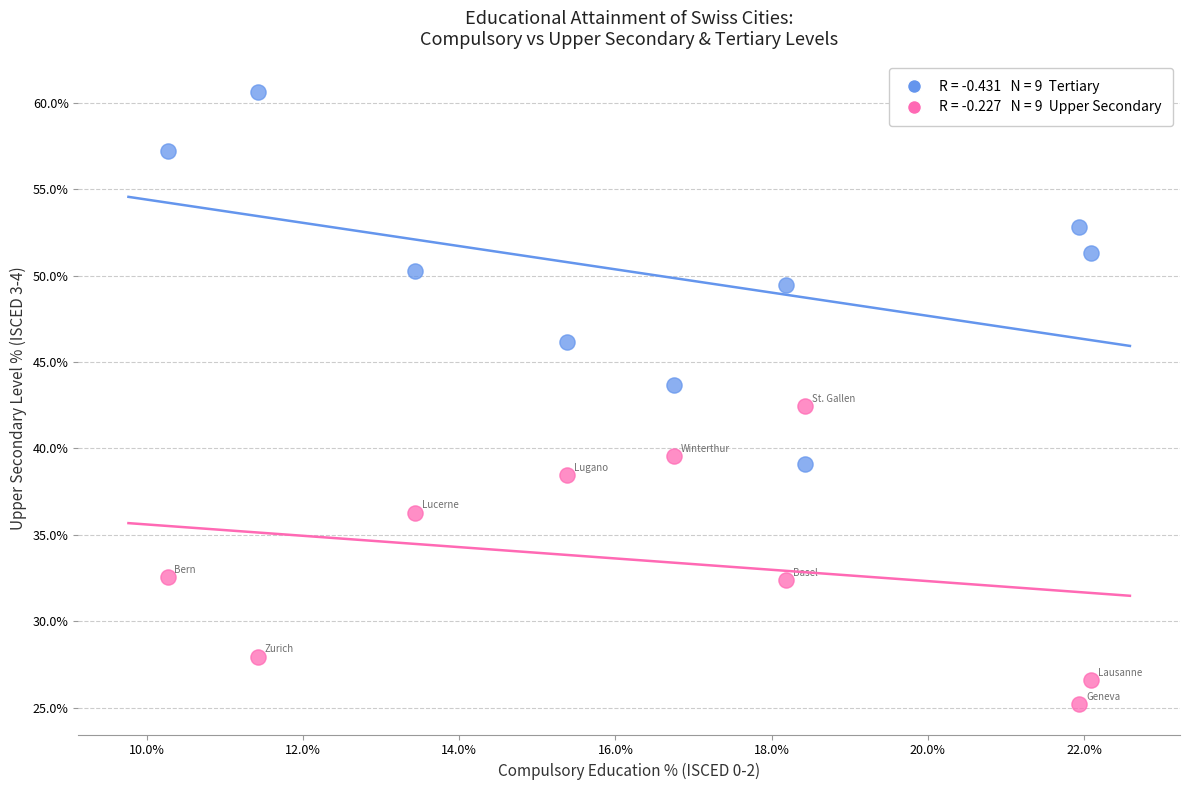

Across all series, what Y value is closest to 42?

42.5